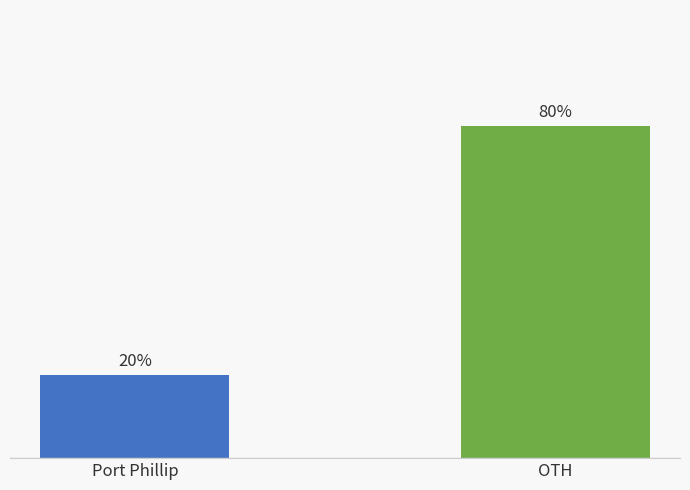

Which category has the lowest value across all series?

Port Phillip